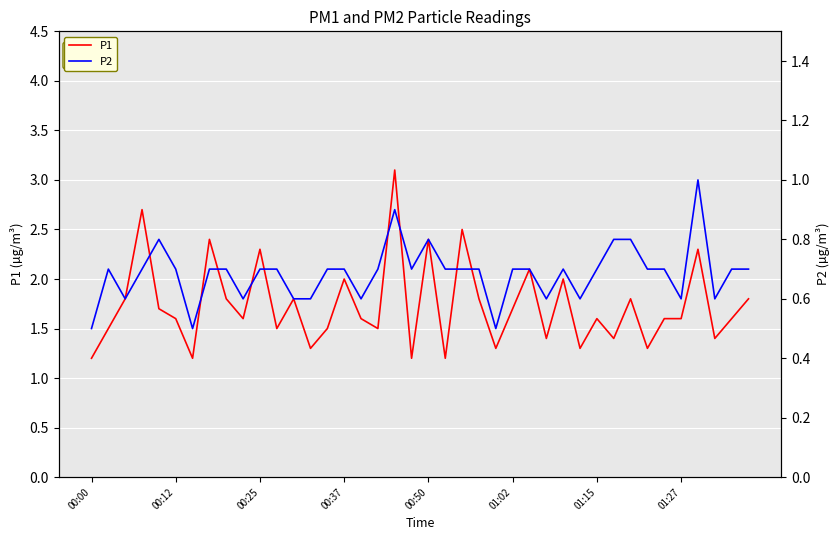

What is the difference between the P1 values at 00:25 and 00:12?

0.7